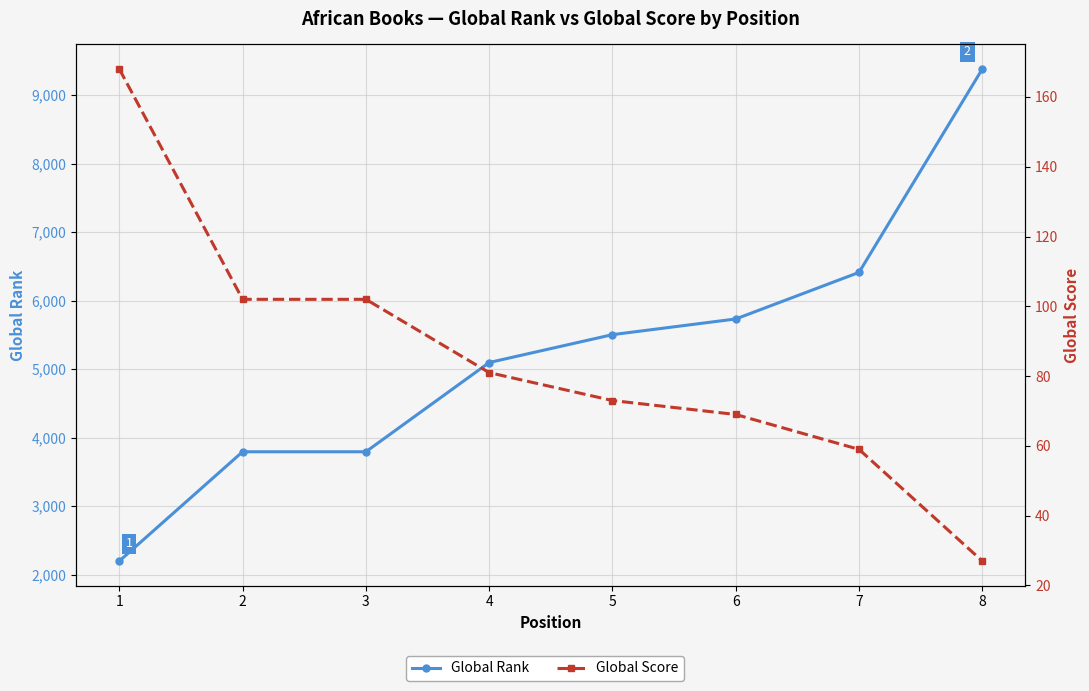

Is it true that Global Score equals 285 at 1?

False